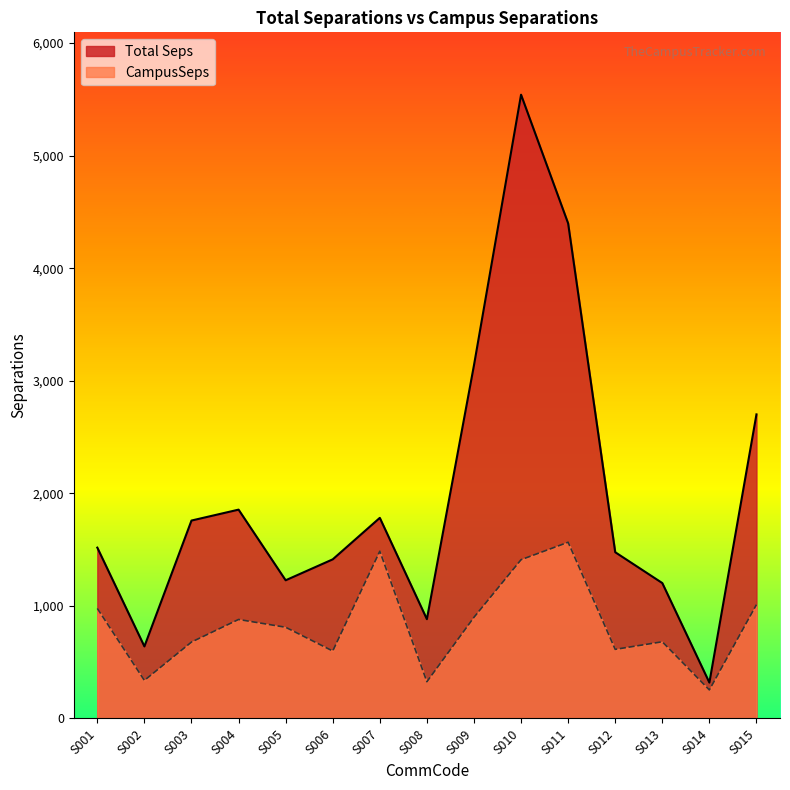

True or false: CampusSeps has more than 1 points higher than both neighbors.

True